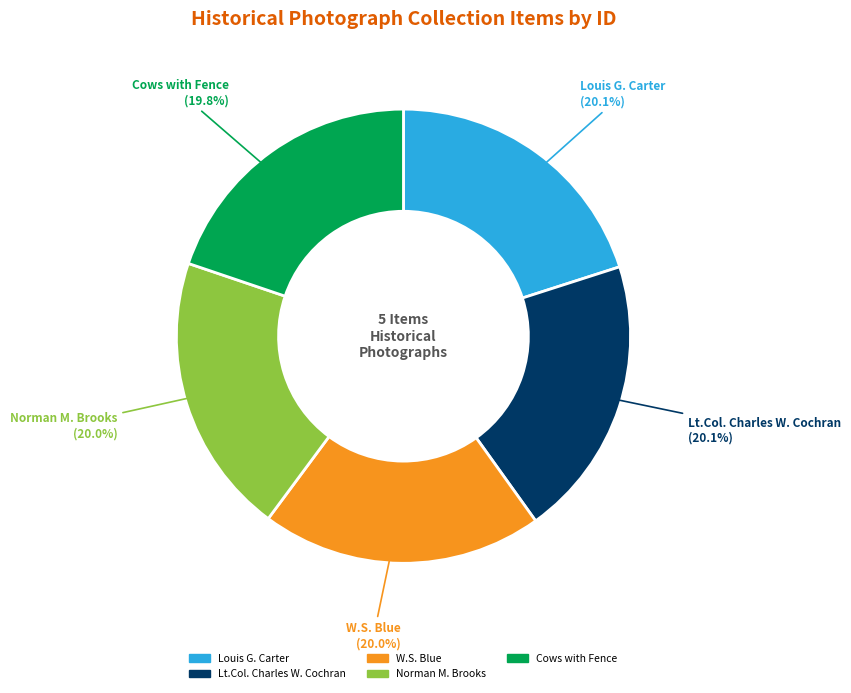

To the nearest percent, what percentage of the pie is W.S. Blue?

20%